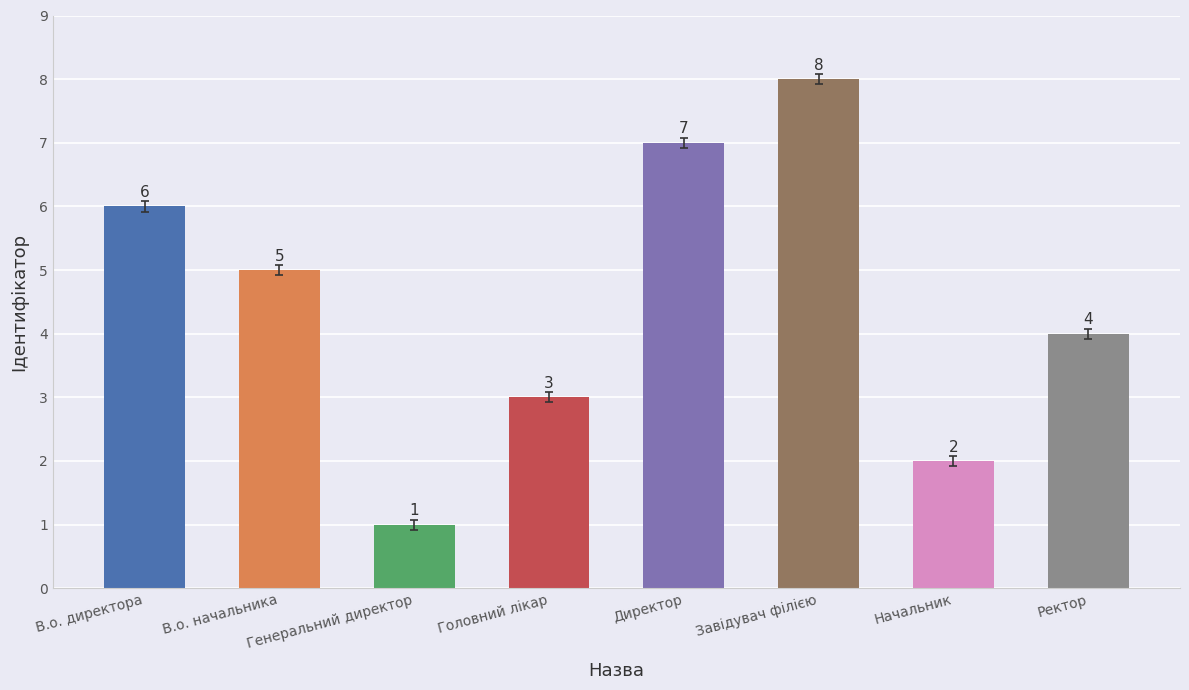

Rank the categories by value from highest to lowest.

Завідувач філією, Директор, В.о. директора, В.о. начальника, Ректор, Головний лікар, Начальник, Генеральний директор